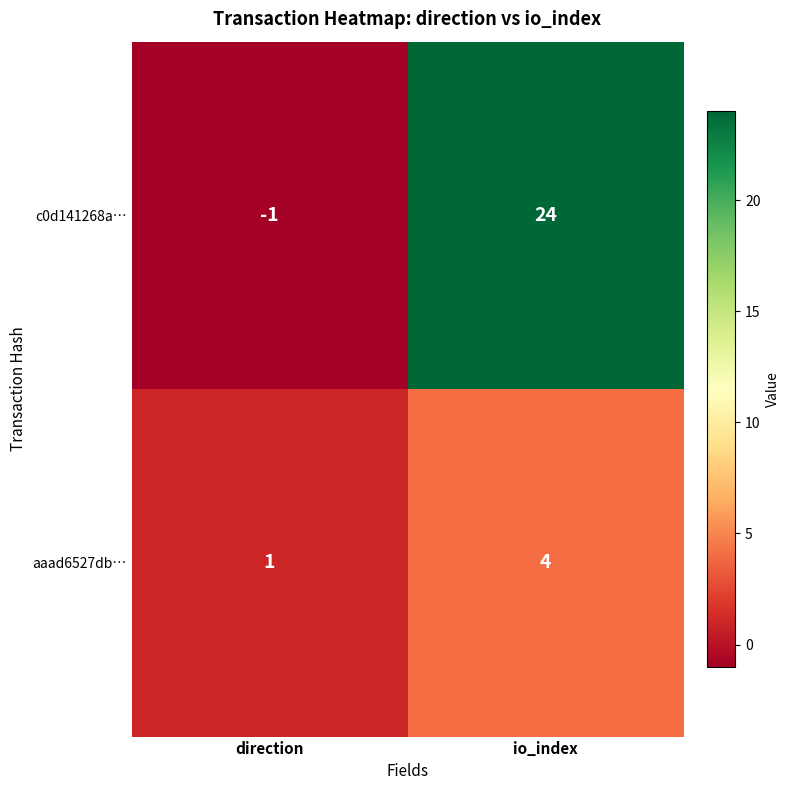

Which category has the highest value in the aaad6527db… series?

io_index